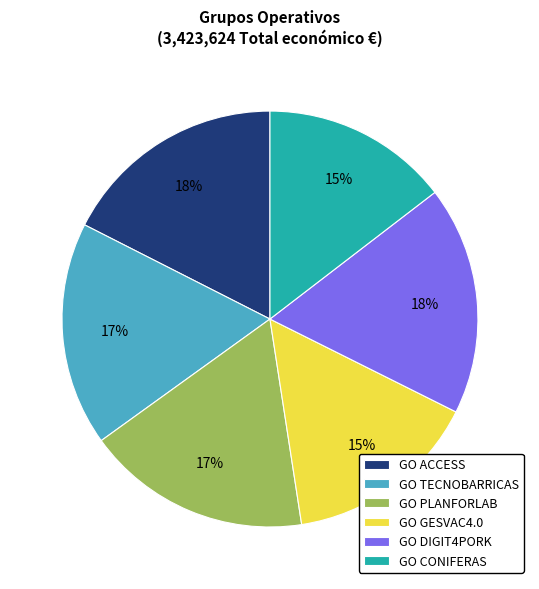

Is the sum of GO ACCESS and GO GESVAC4.0 greater than half?

No